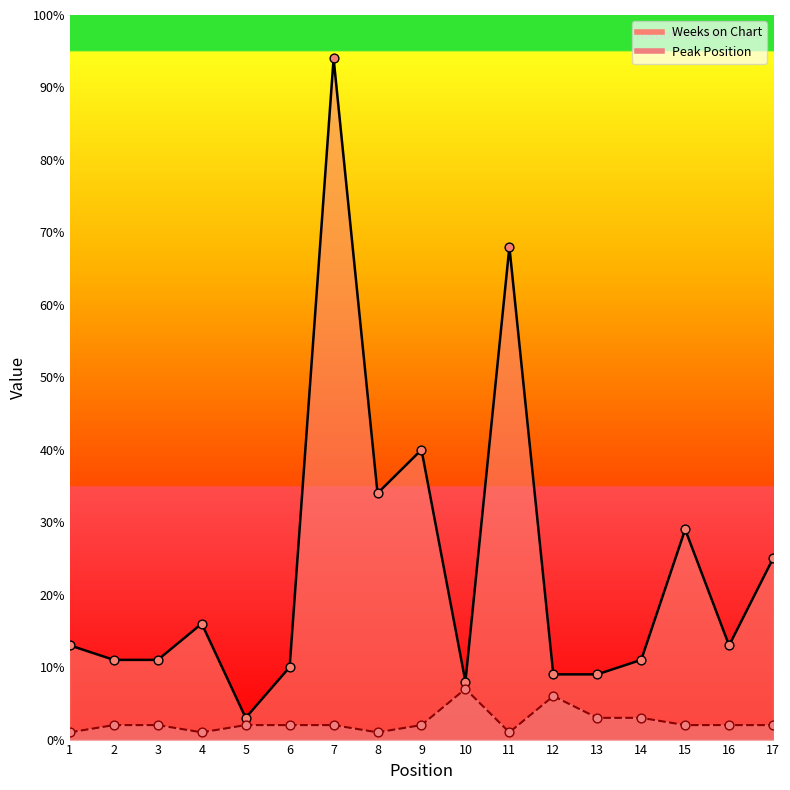

Is the value of Peak Position (pts) at 6 greater than the value of Weeks on Chart (pts) at 11?

No